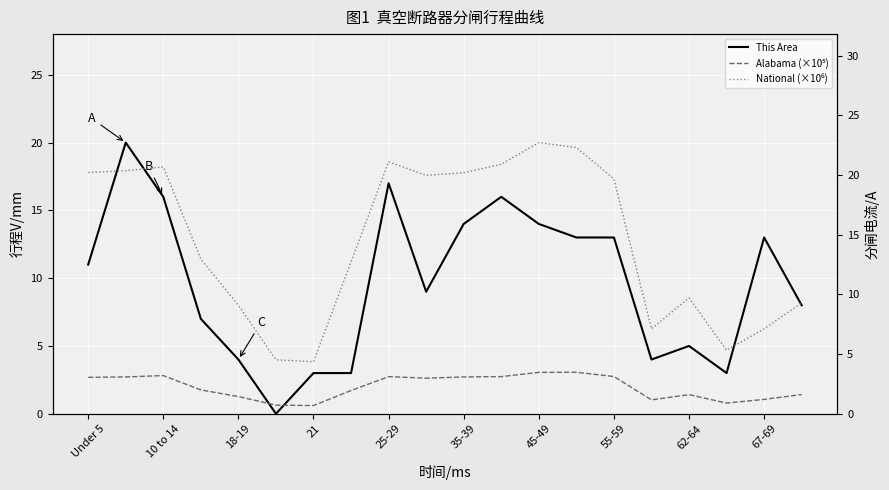

What is the label of the 16th point from the left?

15